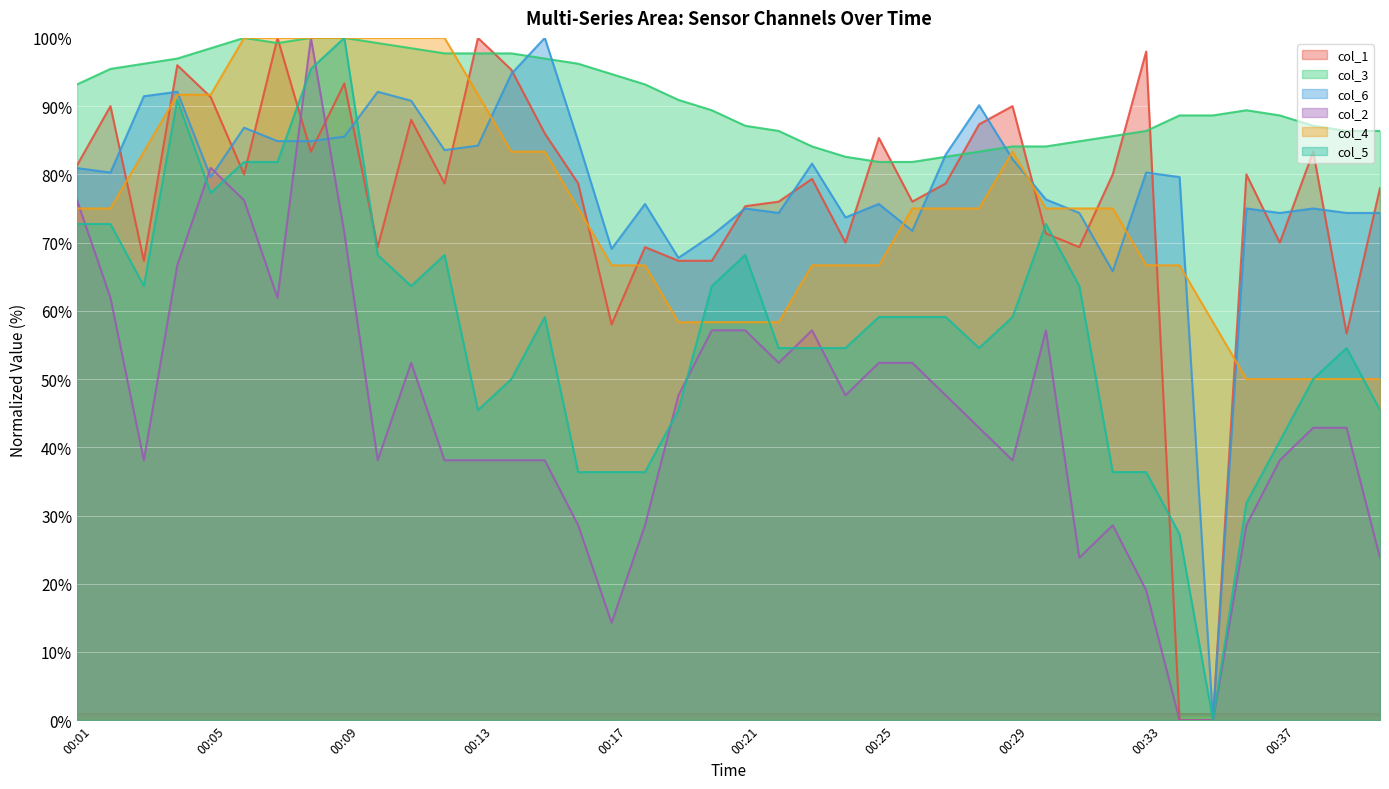

How many values in the col_5 series exceed 59?

21